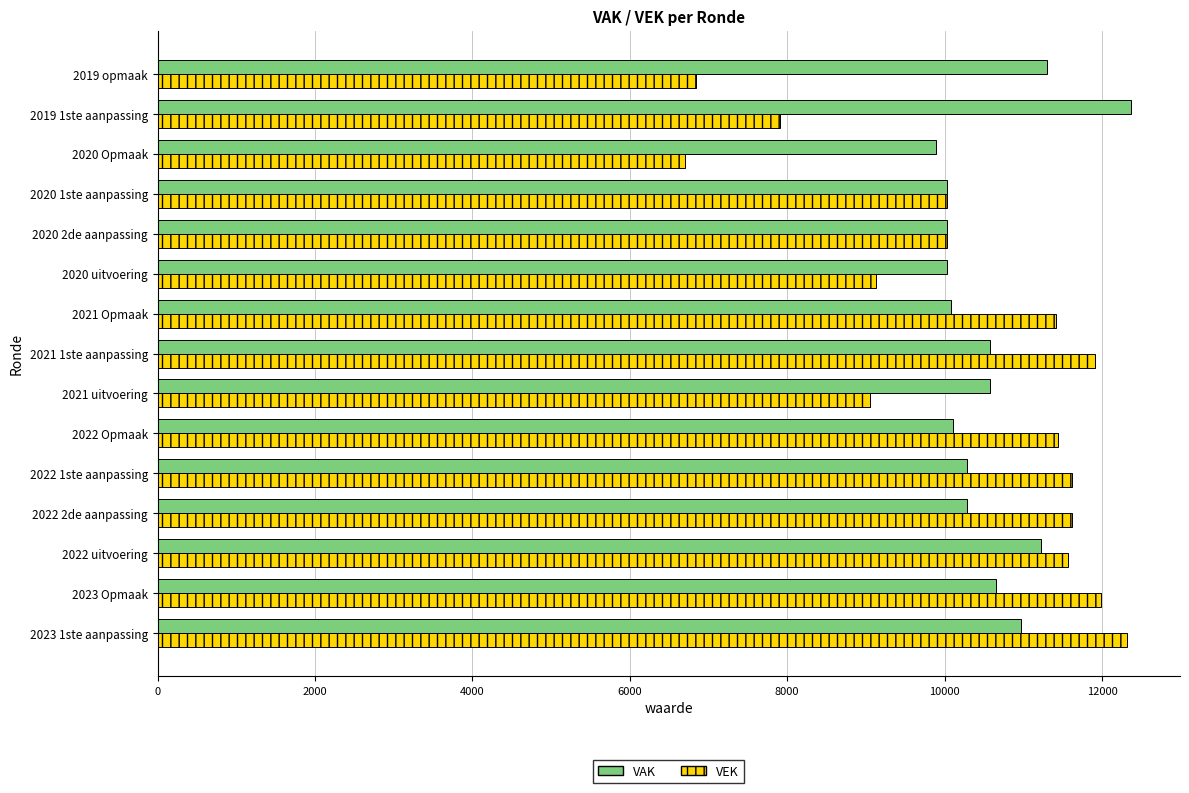

The value of VAK at 2021 1ste aanpassing is 17309. True or false?

False